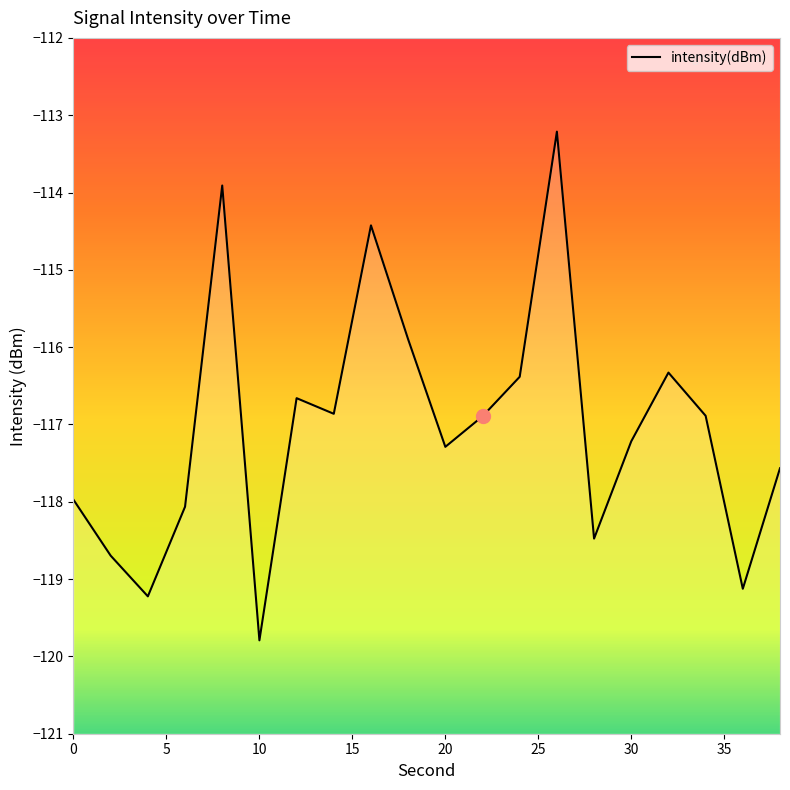

List the labels in order of value, largest first.

26, 8, 16, 18, 32, 24, 12, 14, 34, 22, 30, 20, 38, 0, 6, 28, 2, 36, 4, 10